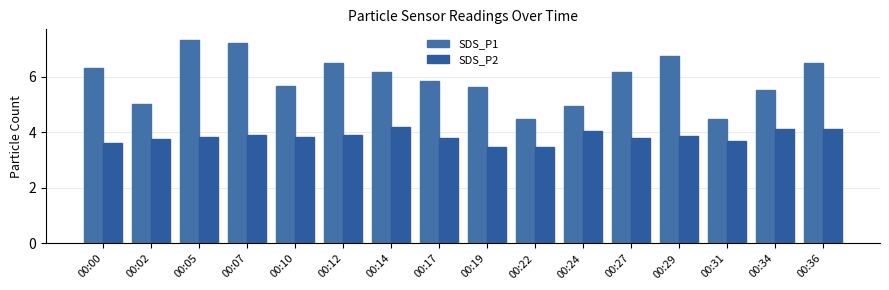

How many data points does each series have?

16